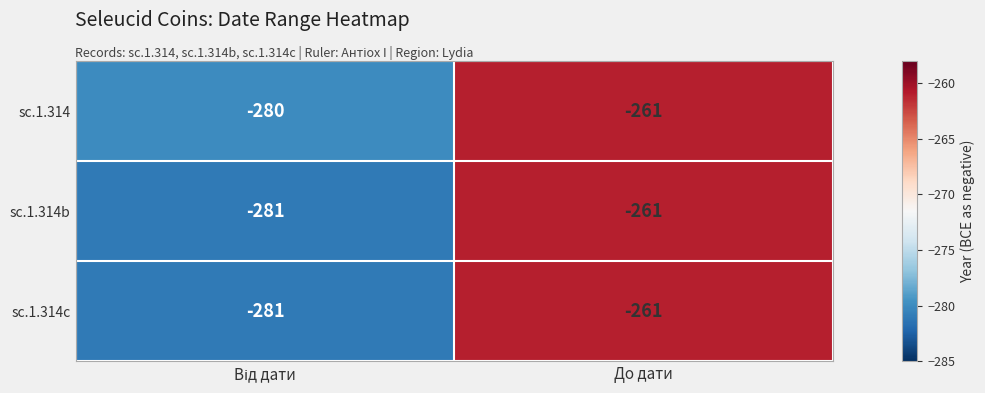

What is the approximate value of sc.1.314c at До дати, to the nearest 5?

-260